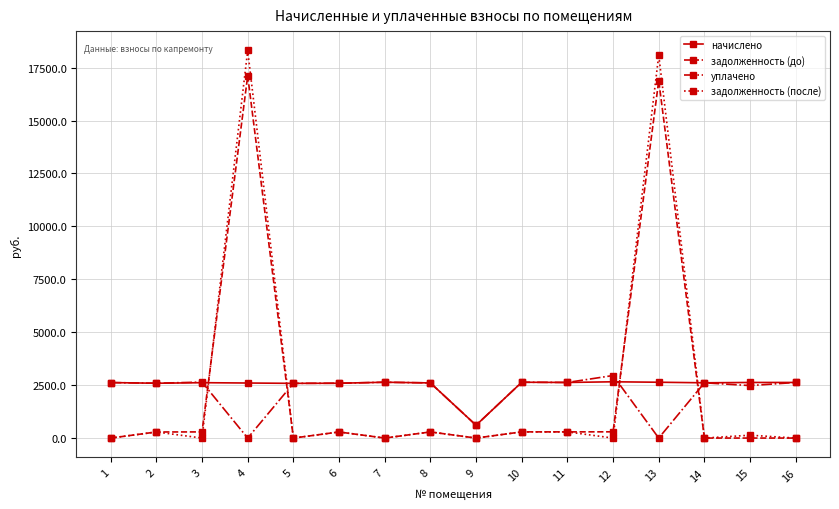

True or false: задолженность (после) has more than 2 points higher than both neighbors.

True